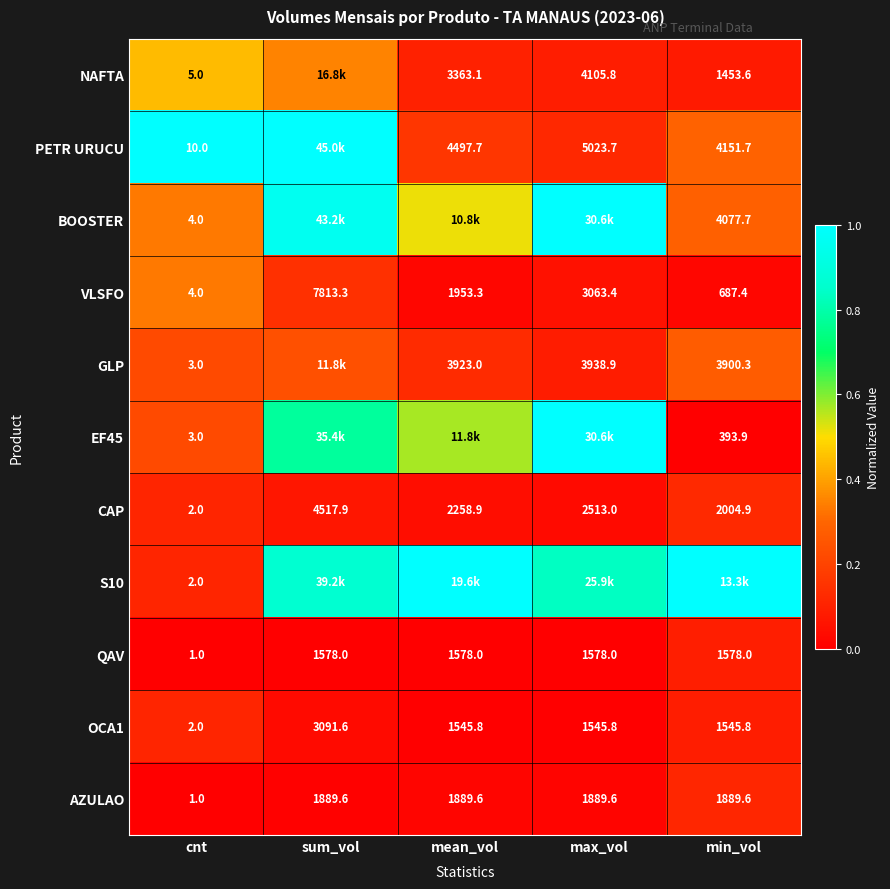

How many series are shown in this chart?

11